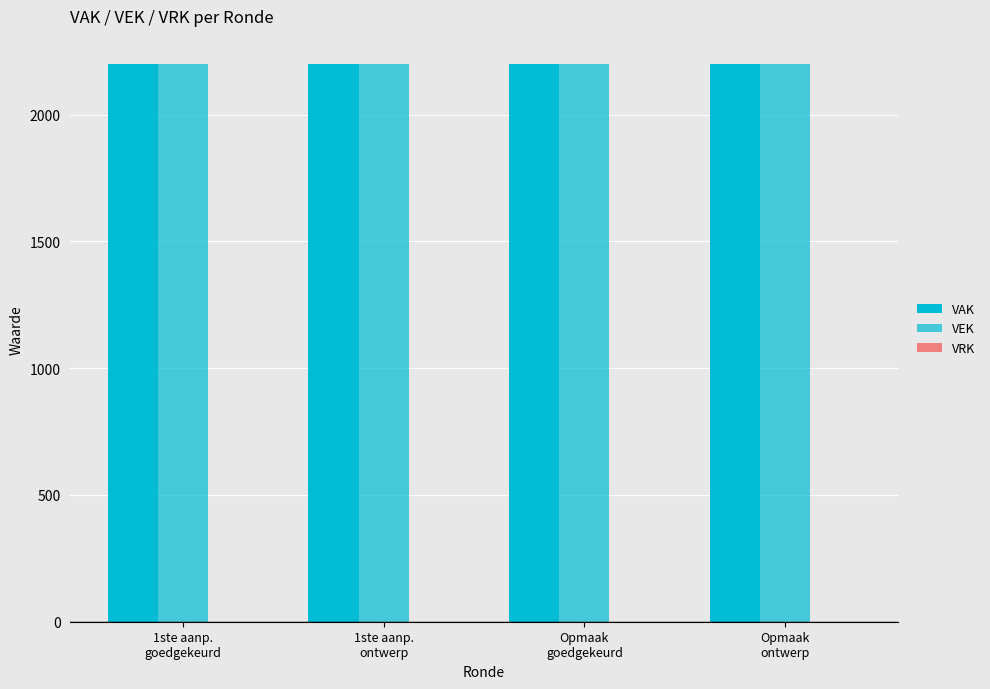

How many bars are there in each group?

3